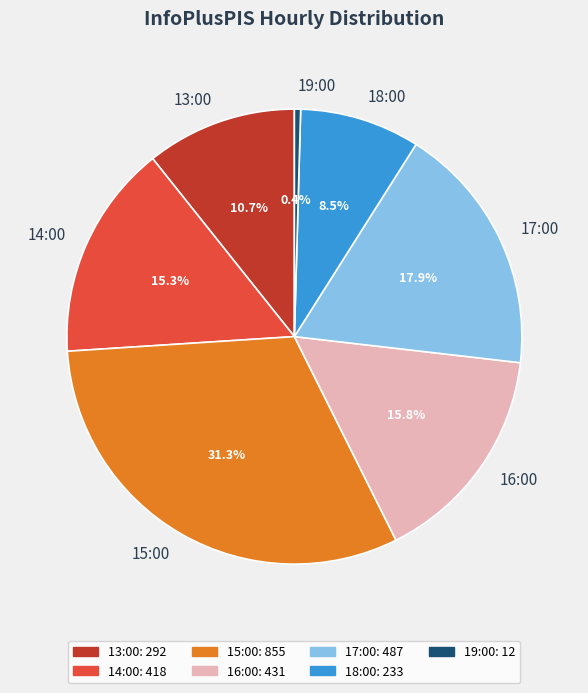

How many segments does this pie chart have?

7